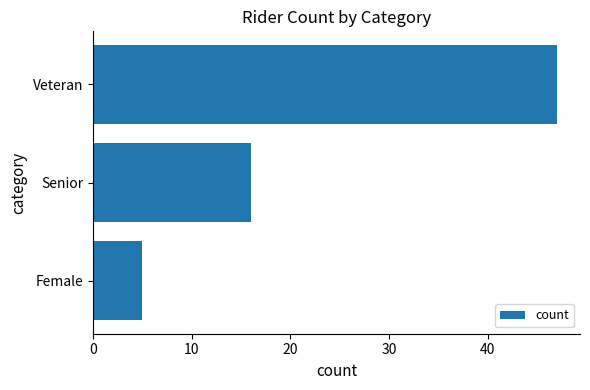

Rank the categories by value from highest to lowest.

Veteran, Senior, Female